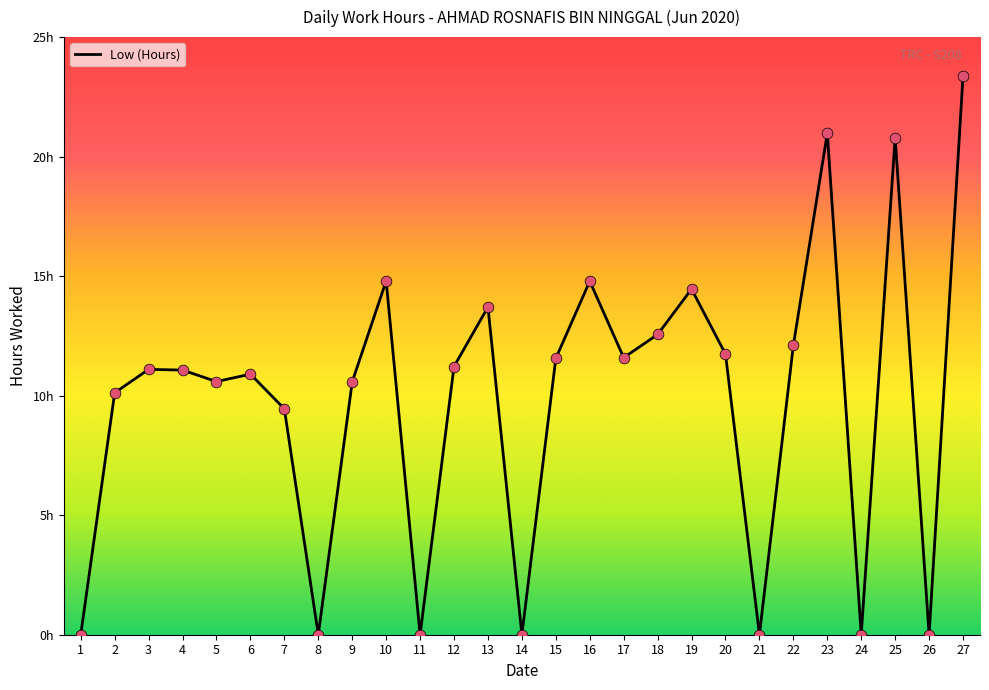

What is the ratio of the value at 22 to the value at 23?

0.6